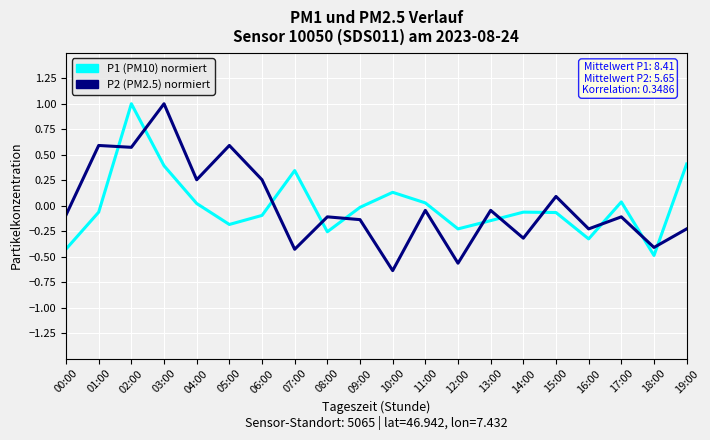

True or false: P2 (PM2.5) normiert and P1 (PM10) normiert cross at least once.

True